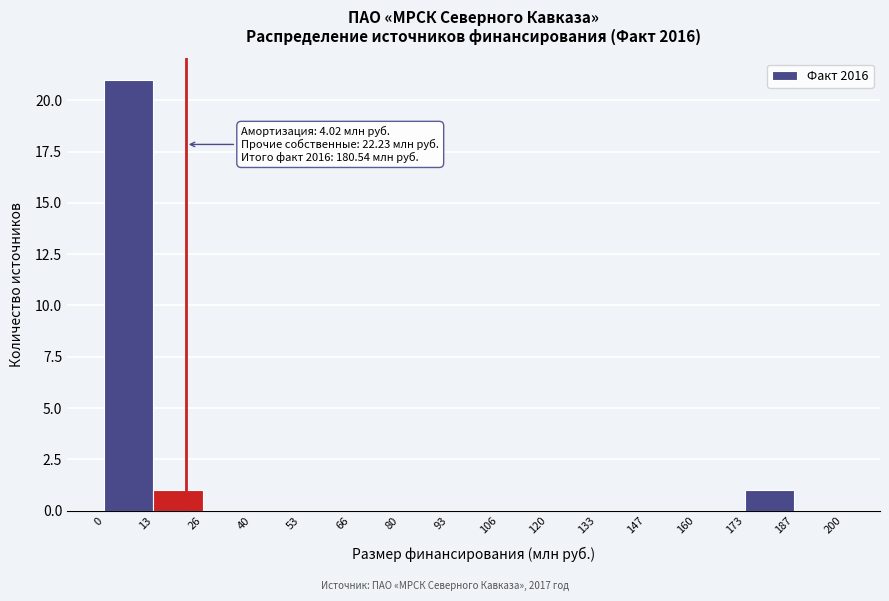

Over which range of the x-axis is the bar tallest?

0 to 13